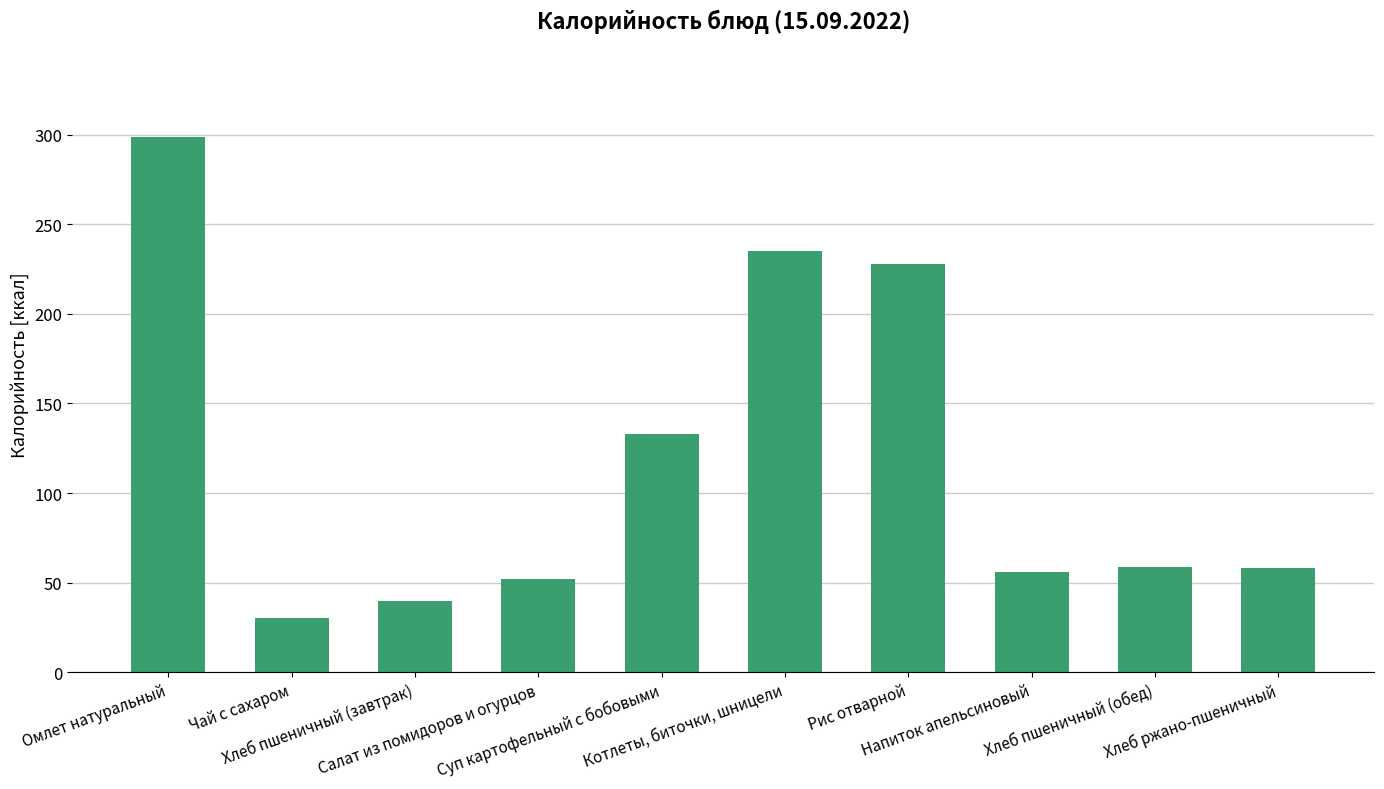

What is the value of the 5th bar from the left?

133